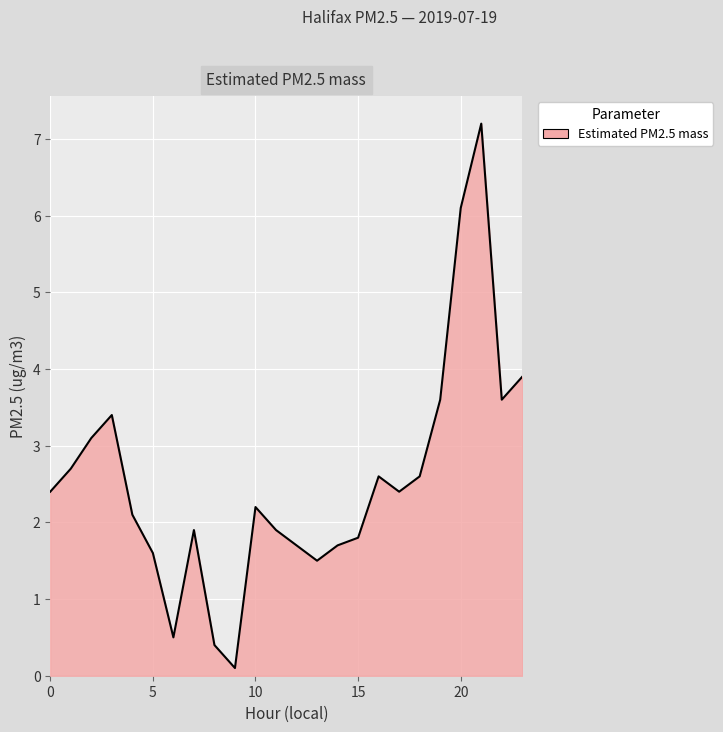

What is the greatest value displayed?

7.2